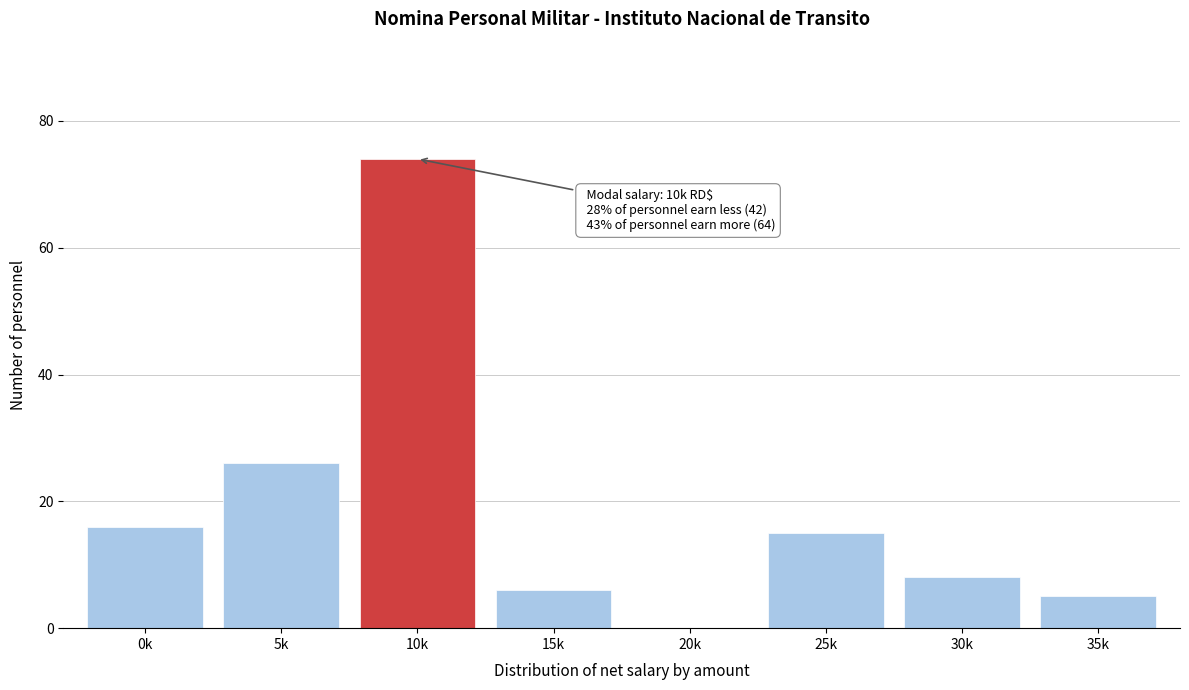

Reading left to right, list all the values displayed in this chart.

0k=16	5k=26	10k=74	15k=6	20k=0	25k=15	30k=8	35k=5